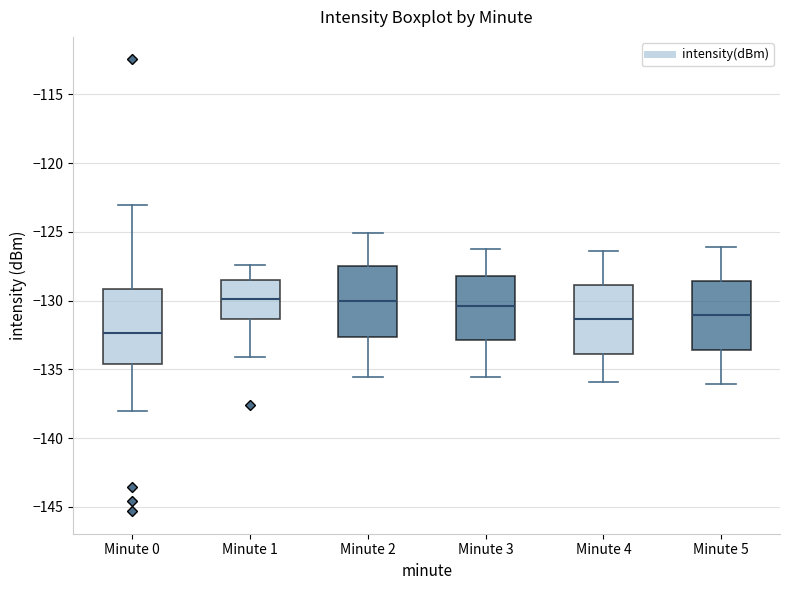

Reading left to right, transcribe this box plot: for each box, give where its median line is, the range the box spans, and where its two whiskers end, as read against the y-axis. The values are not printed on the chart, so give them approximately, as read against the axis.

Minute 0: median -132.5, box -134.5 to -129.0, whiskers -138.0 to -123.0
Minute 1: median -130.0, box -131.5 to -128.5, whiskers -134.0 to -127.5
Minute 2: median -130.0, box -132.5 to -127.5, whiskers -135.5 to -125.0
Minute 3: median -130.5, box -133.0 to -128.0, whiskers -135.5 to -126.5
Minute 4: median -131.5, box -134.0 to -129.0, whiskers -136.0 to -126.5
Minute 5: median -131.0, box -133.5 to -128.5, whiskers -136.0 to -126.0